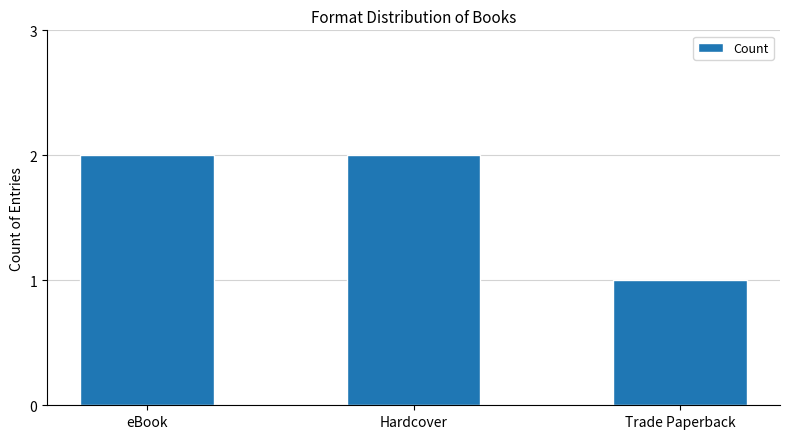

Which category has the lowest value across all series?

Trade Paperback